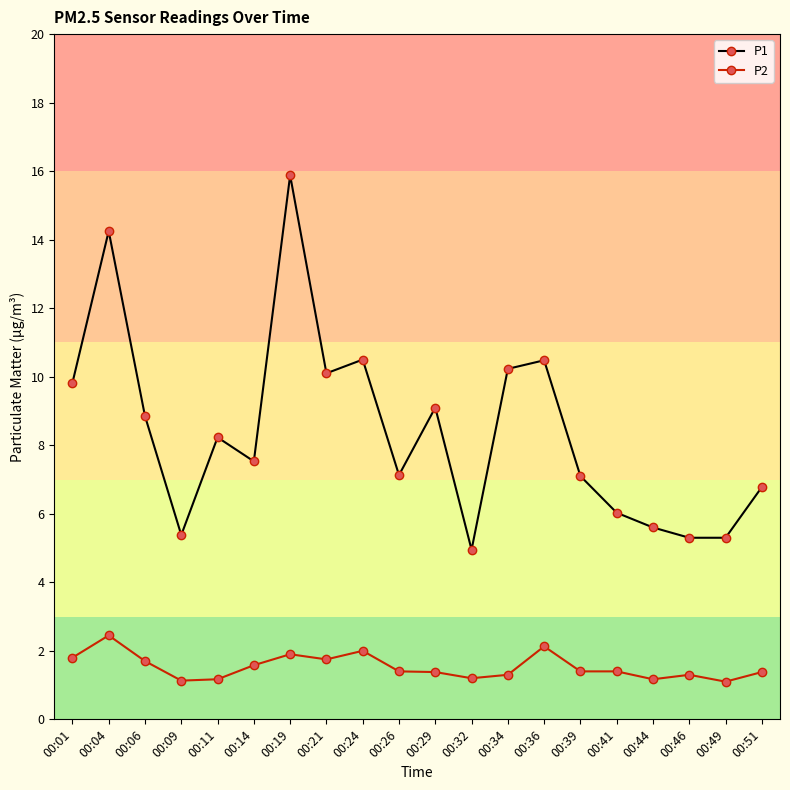

True or false: P2 and P1 cross at least once.

False